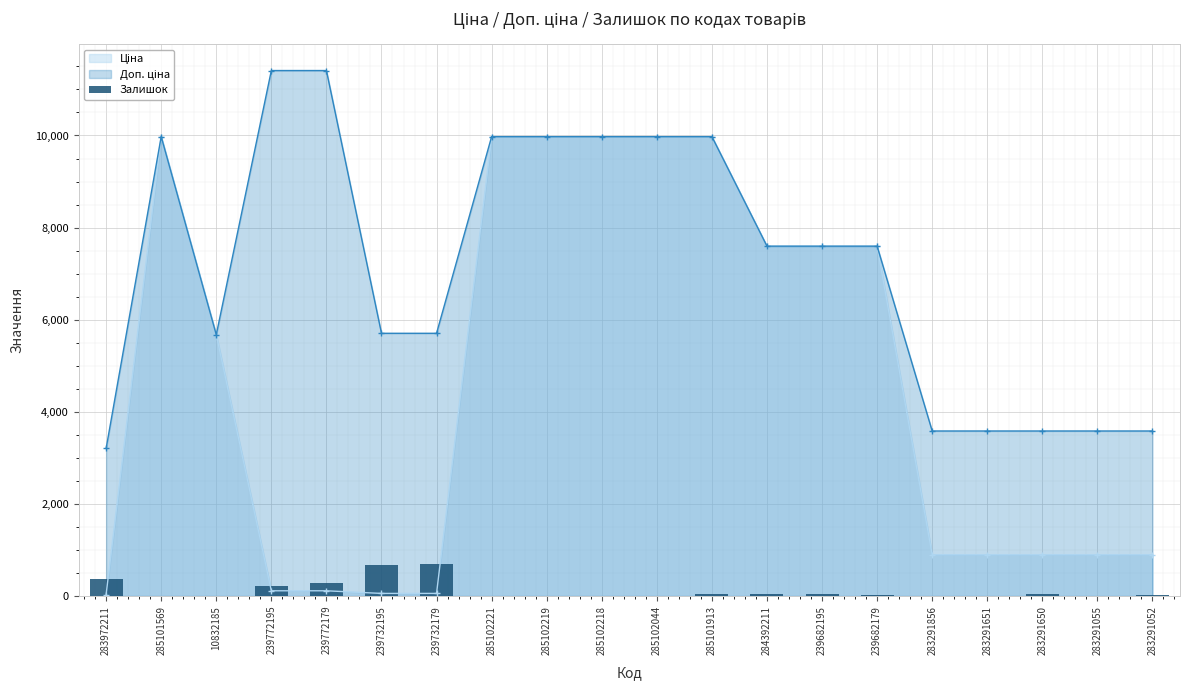

Reading left to right, transcribe all the data shown in this chart.

283972211=360	285101569=7	10832185=4	239772195=218	239772179=290	239732195=665	239732179=686	285102221=4	285102219=9	285102218=3	285102044=1	285101913=42	284392211=43	239682195=41	239682179=16	283291856=7	283291651=7	283291650=43	283291055=9	283291052=27